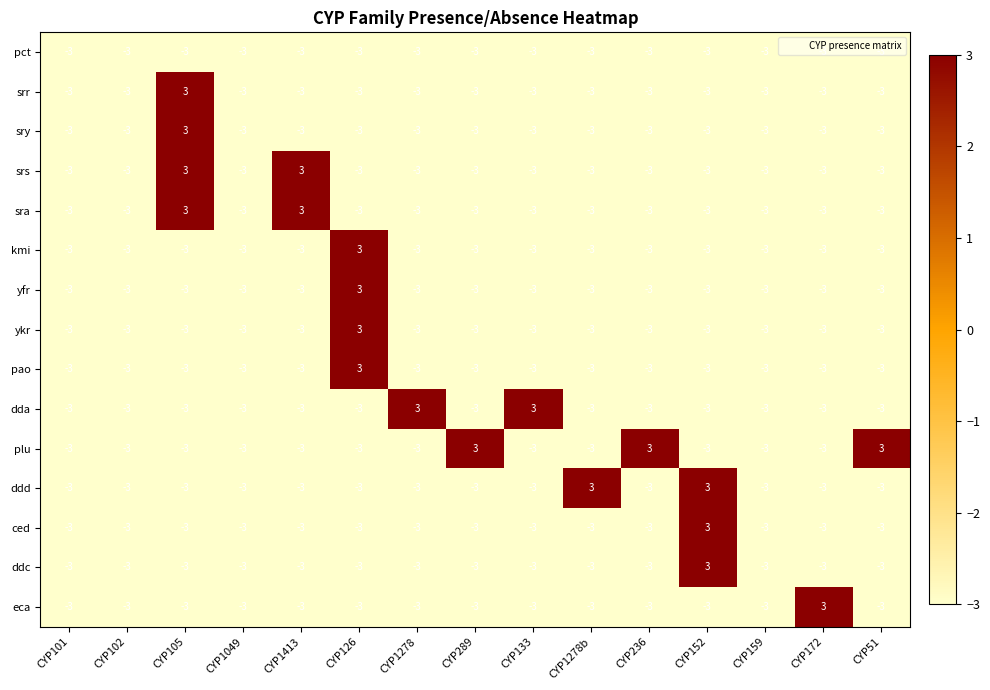

At how many categories does at least one series exceed 2?

11